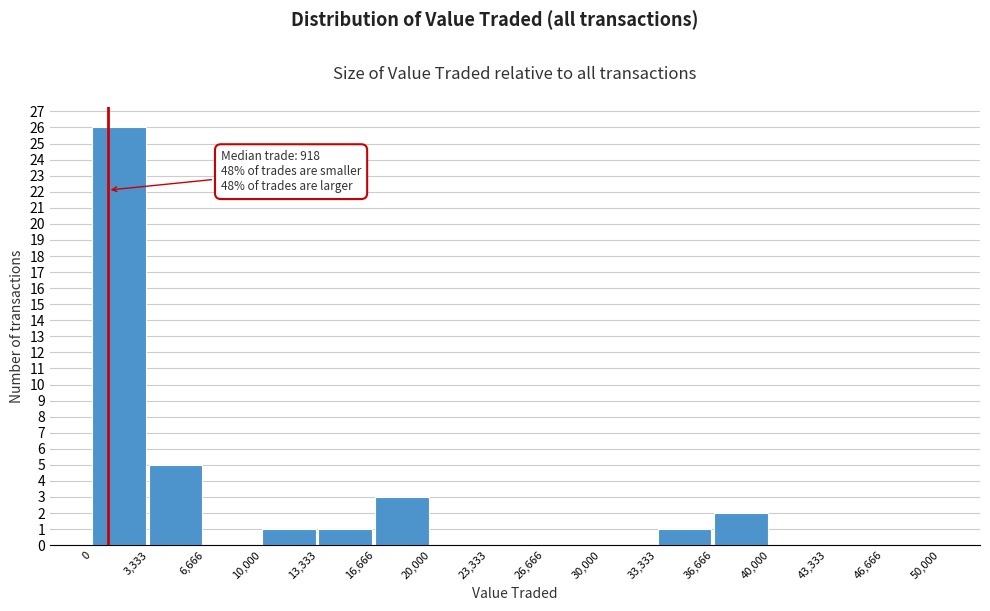

Over which range of the x-axis is the bar tallest?

0 to 3,333